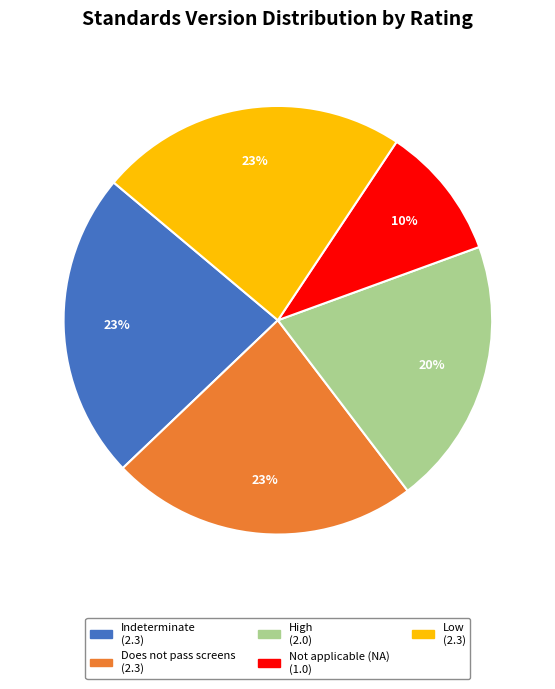

Is there a majority slice in this chart?

No